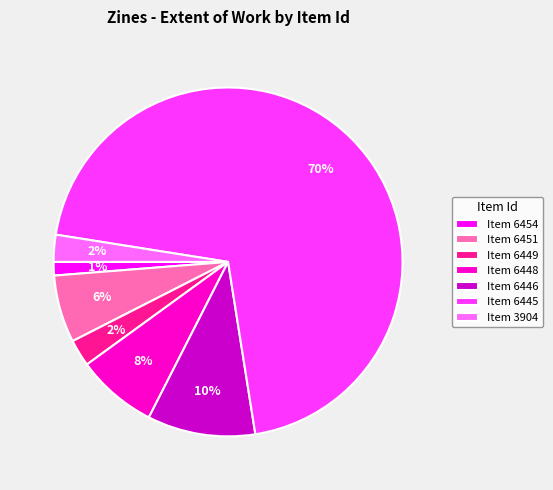

Is it true that Item 3904 is 15% of the pie?

False